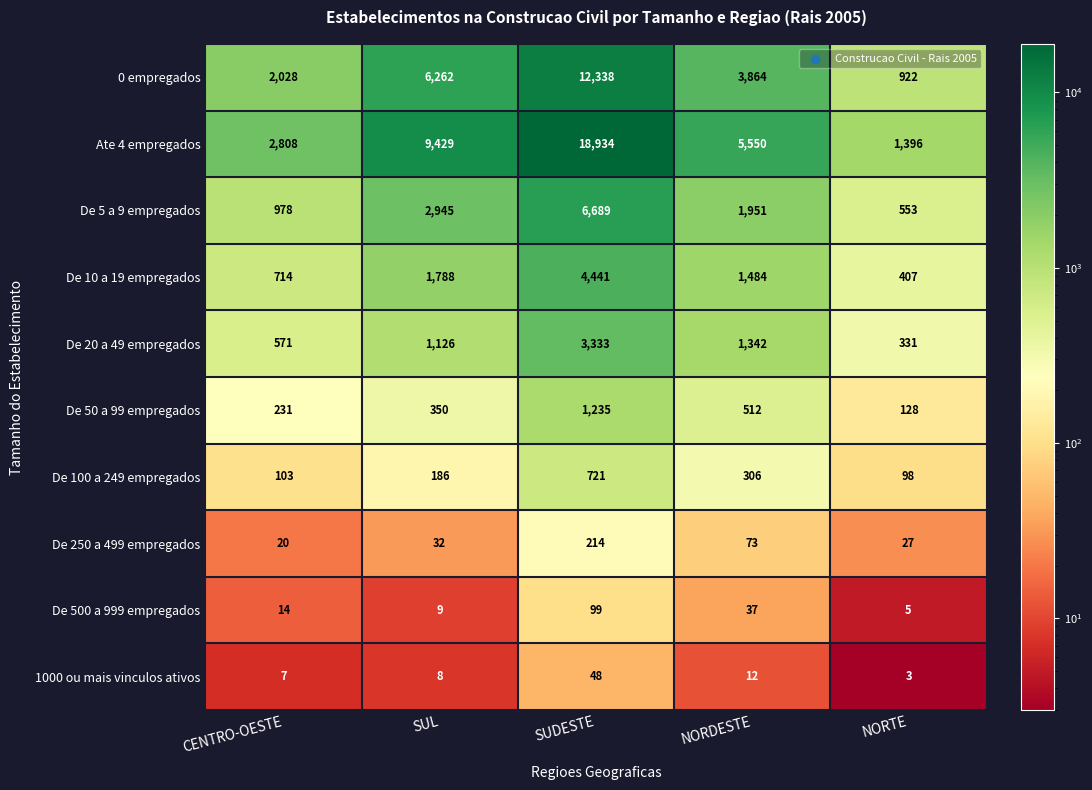

At which category is the sum across all series the highest?

SUDESTE